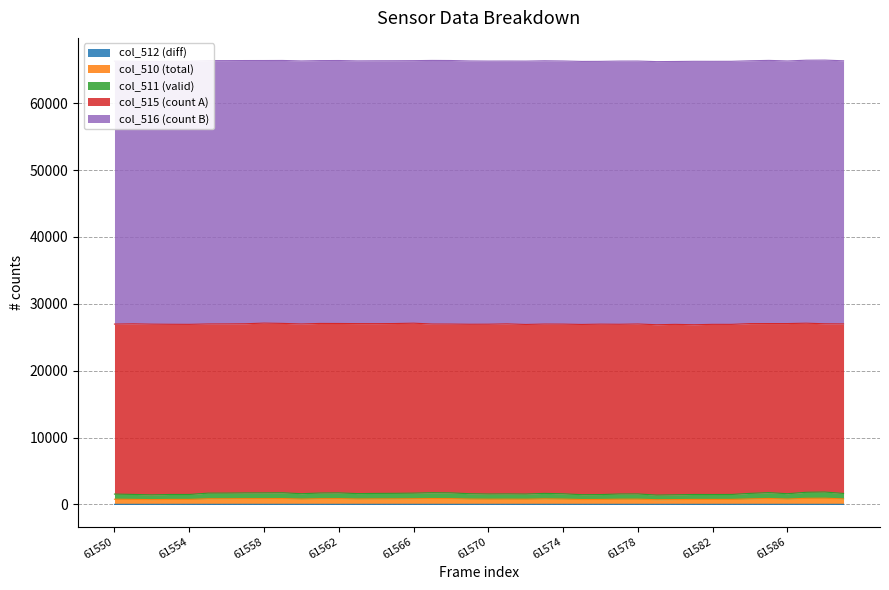

Which series changed the most between 61558 and 61571?

col_510